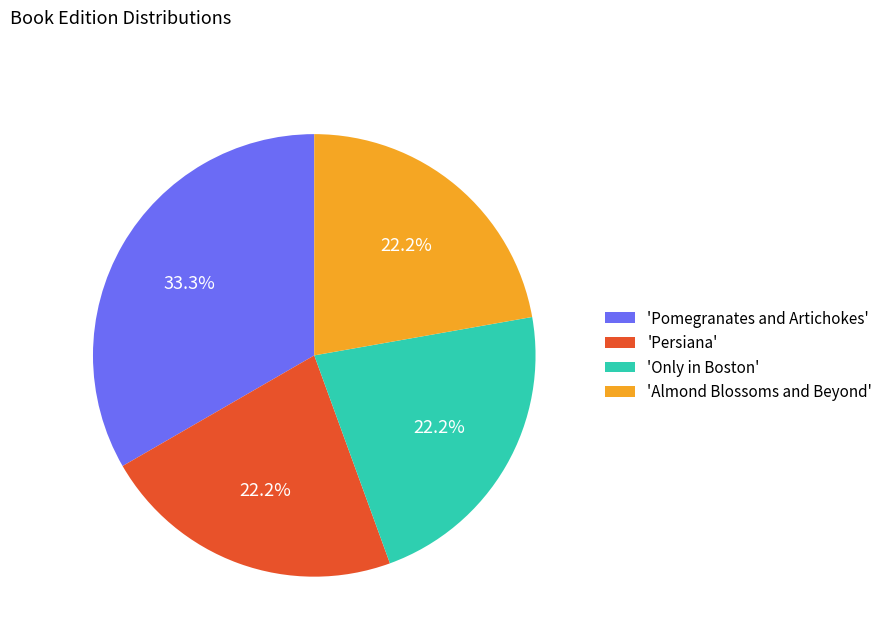

Approximately how many times larger is the value at 'Persiana' compared to 'Only in Boston'?

1.0